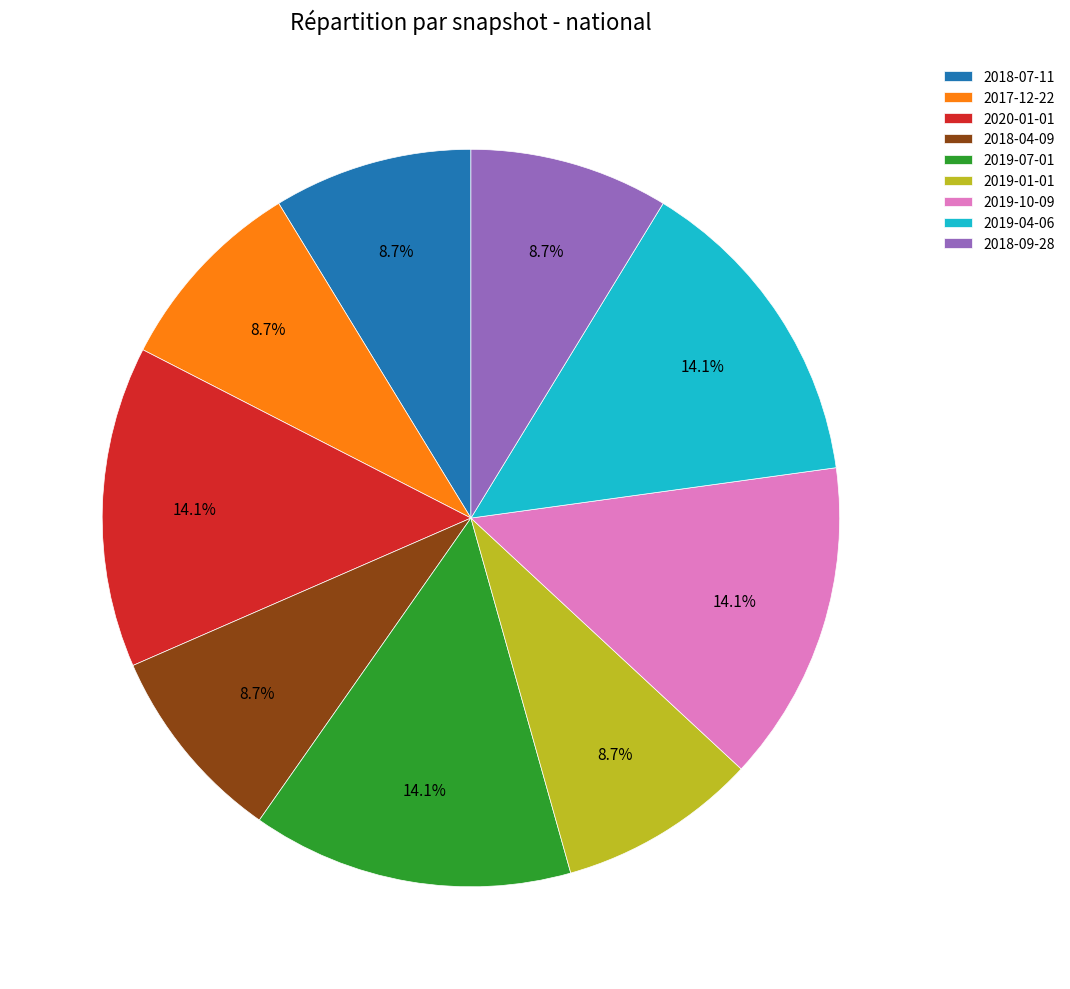

How many slices are in this pie chart?

9